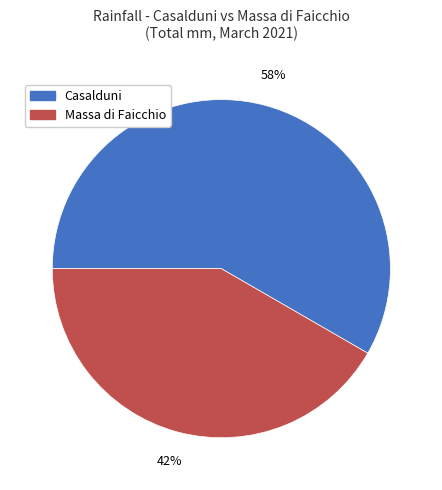

To the nearest percent, what is the average slice percentage?

50%